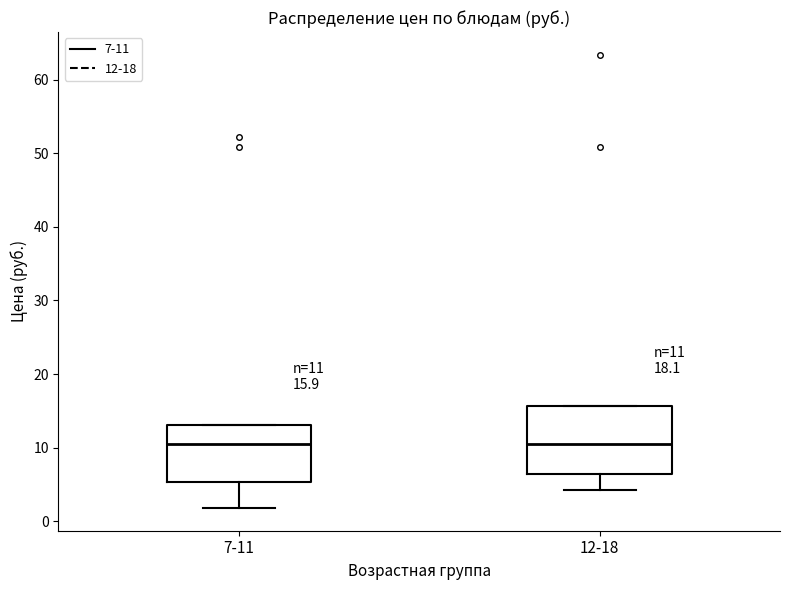

Comparing the boxes themselves (not the whiskers), which one is the tallest?

12-18